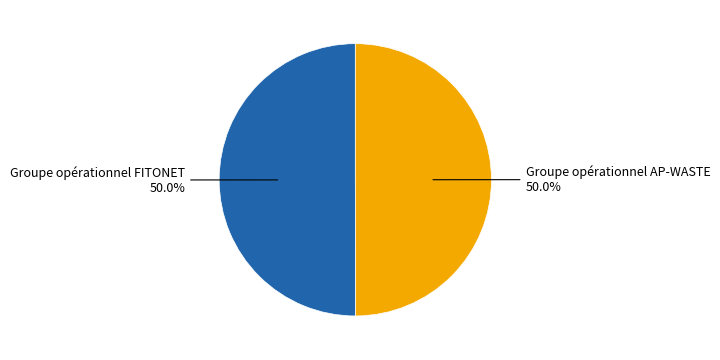

How many segments does this pie chart have?

2